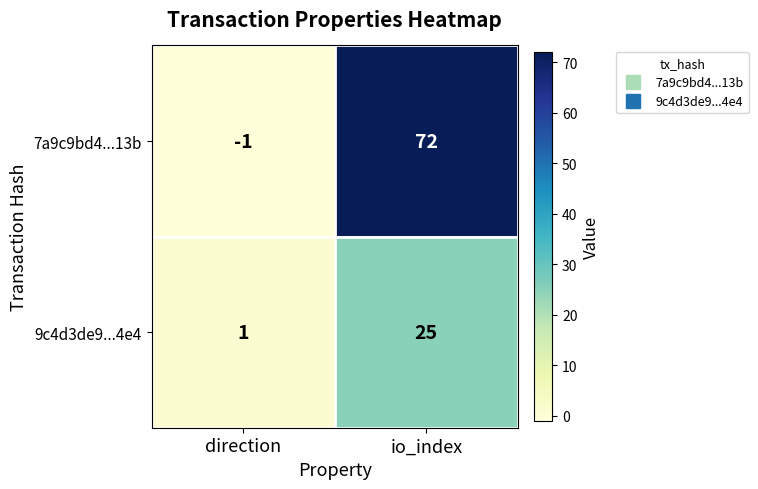

True or false: 9c4d3de9...4e4 has a value of 25 at io_index.

True